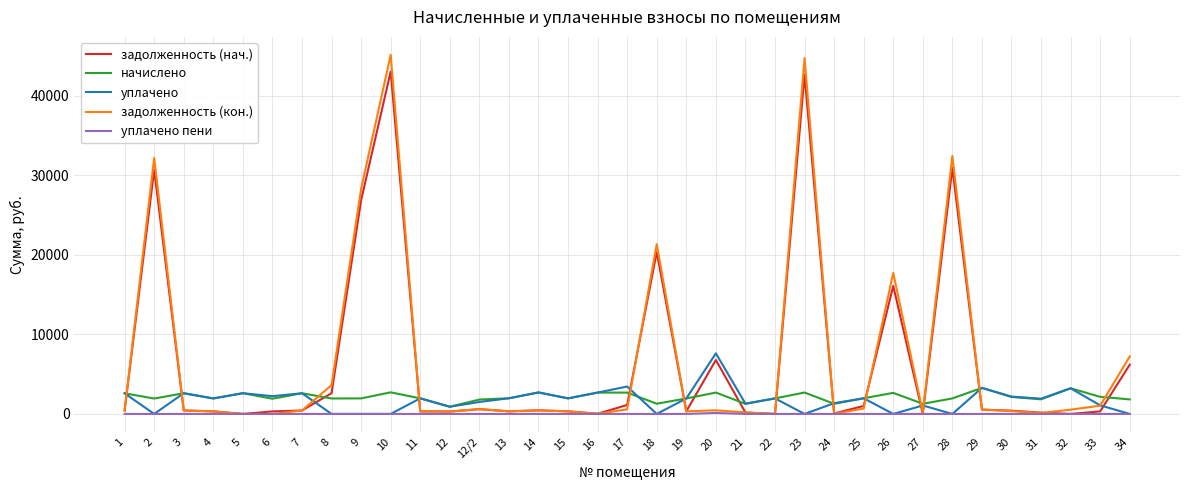

Does the chart display data point markers on the line(s)?

No